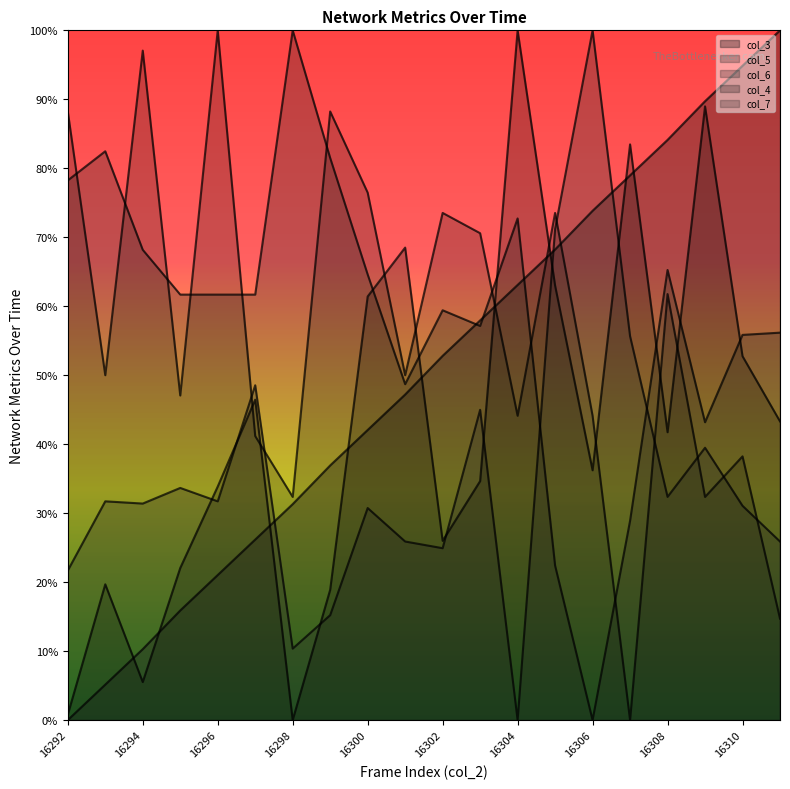

Where is the first local minimum for col_4 line?

16294